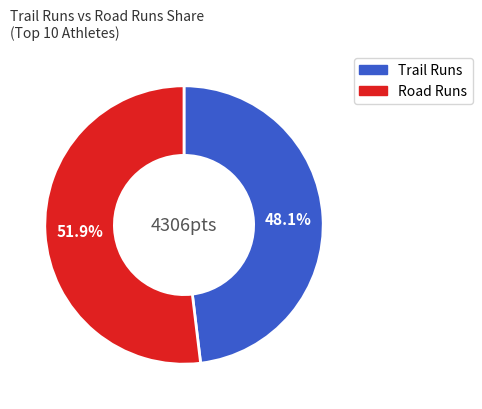

Does any single category account for the majority?

Yes